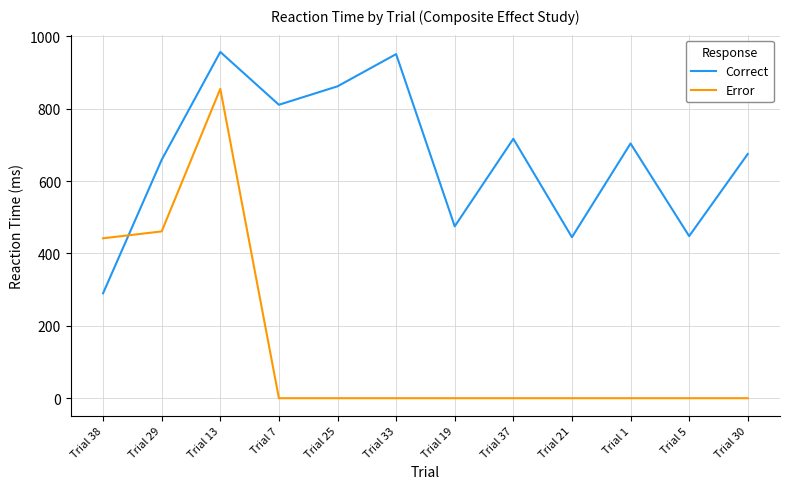

After their last crossing, which series has the higher values: Correct or Error?

Correct